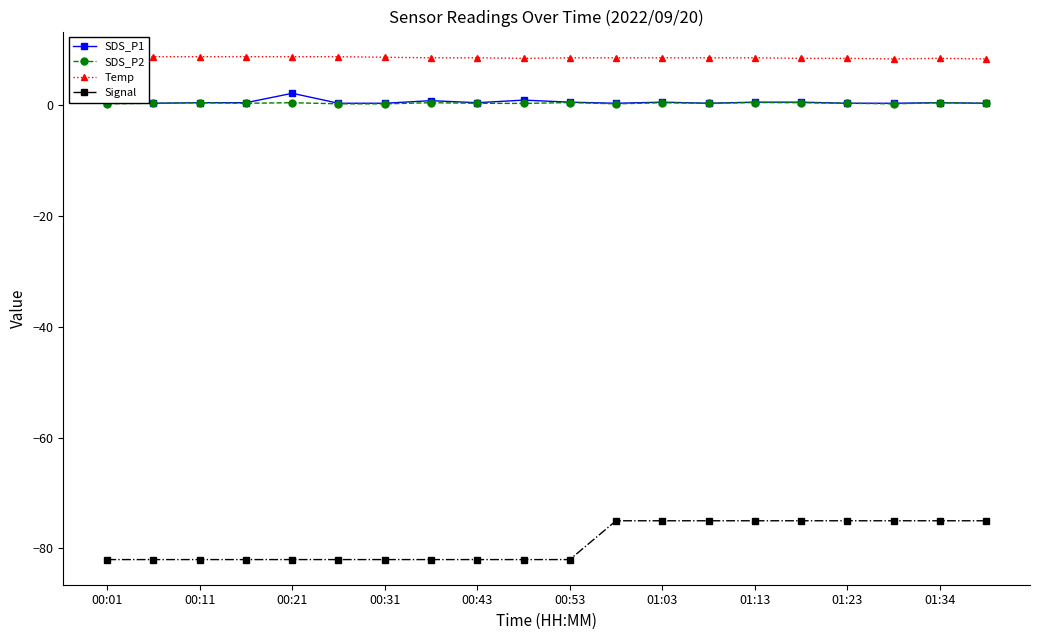

What is the minimum value for Signal?

-82.0